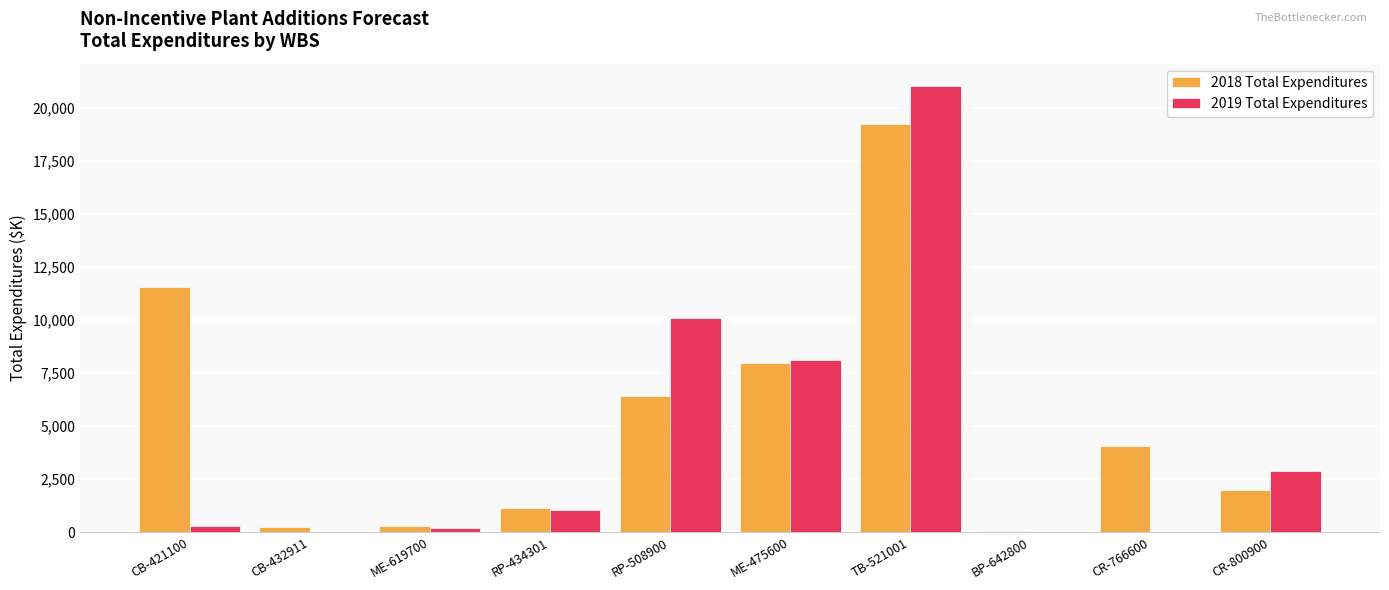

What is the maximum value shown in the chart?

21018.4